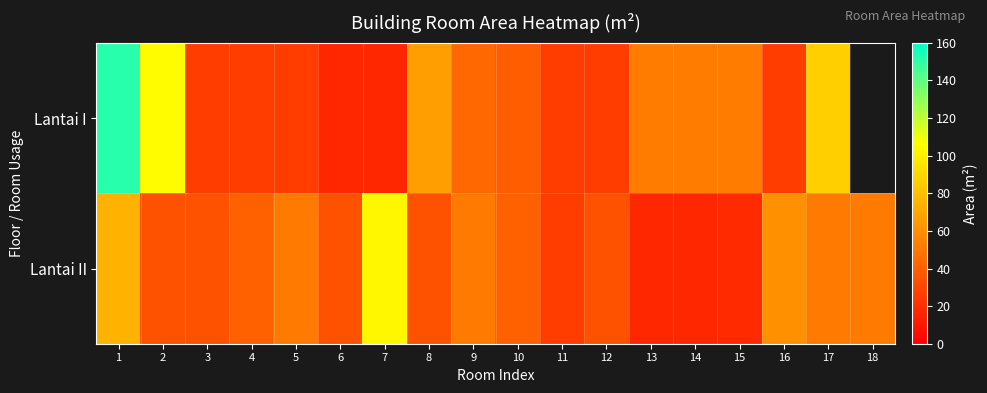

Where is Lantai I nearest to the value 83?

17